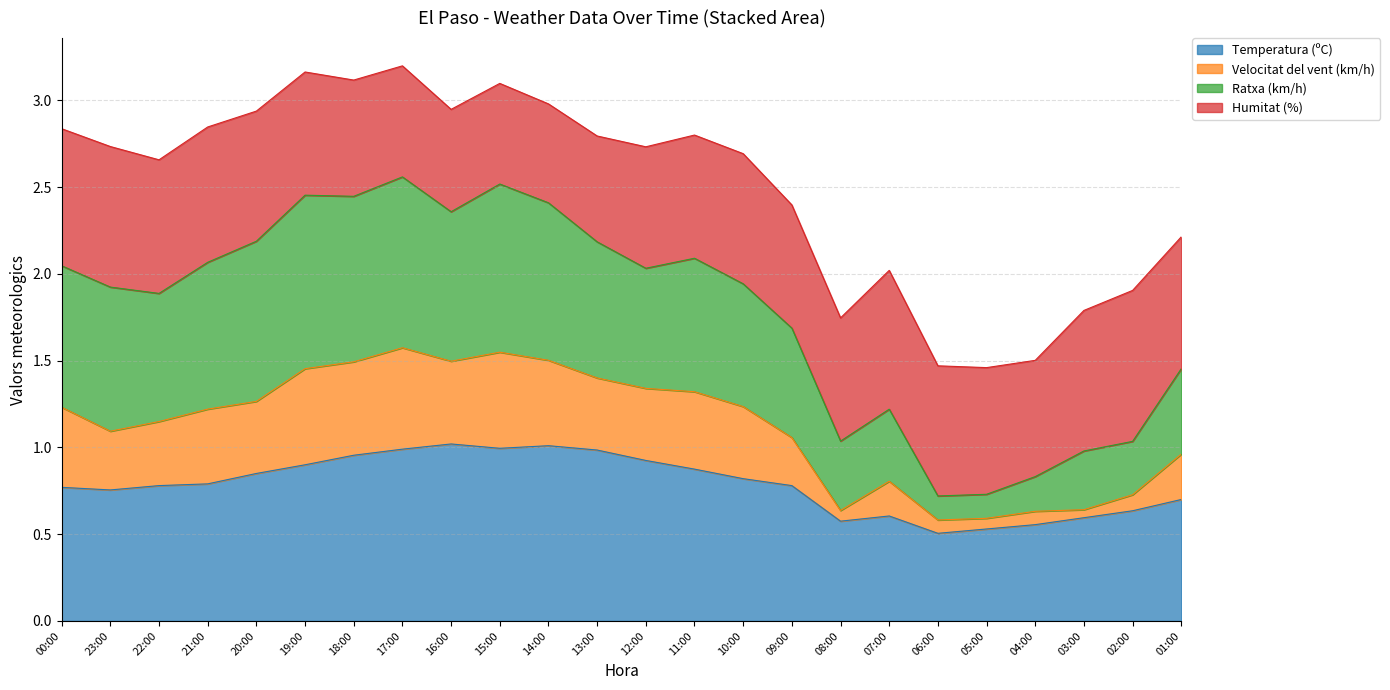

What is the total value across all series at 02:00?

1.9